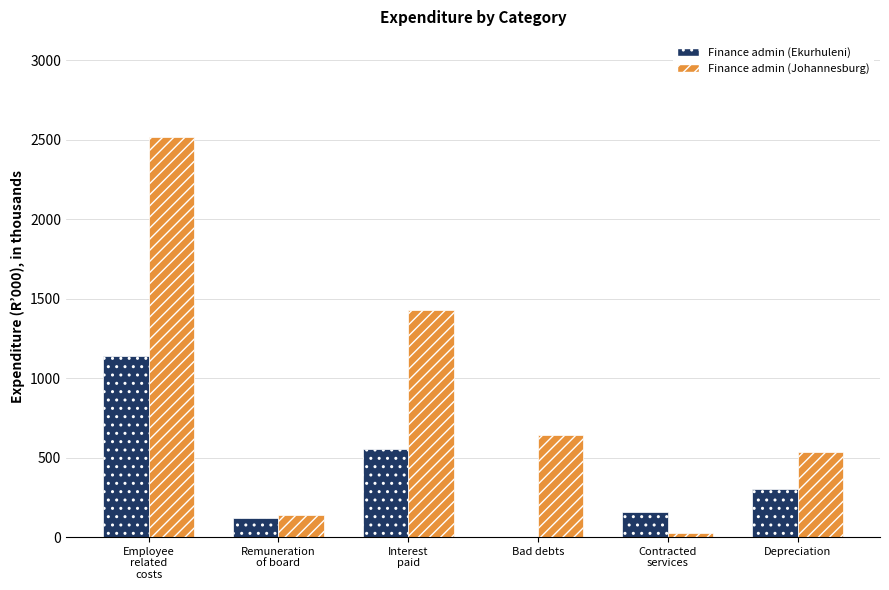

Which label corresponds to the largest value in the chart?

Employee
related
costs